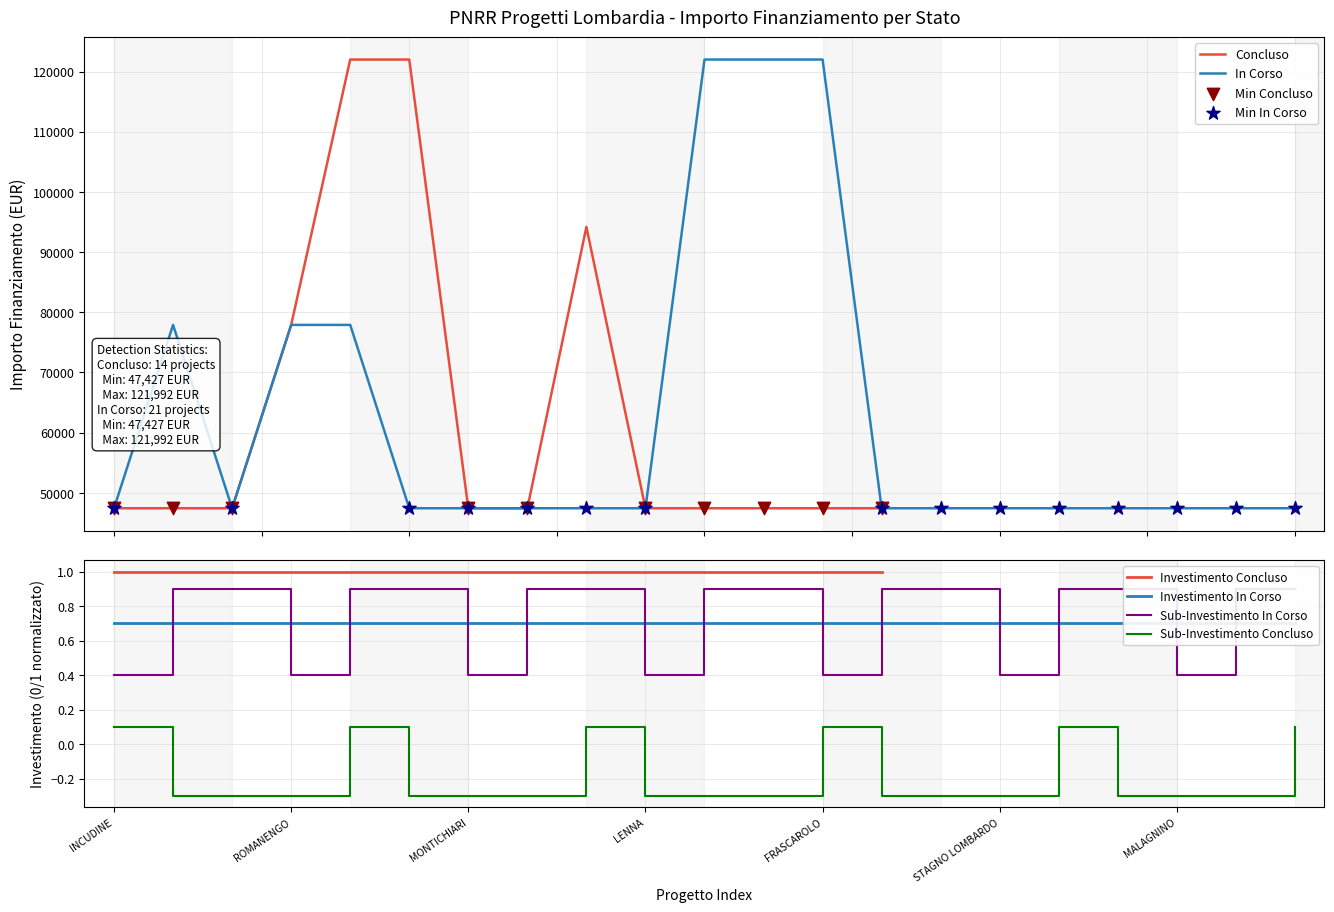

Between MONTICHIARI and ROMANENGO, which is larger?

ROMANENGO